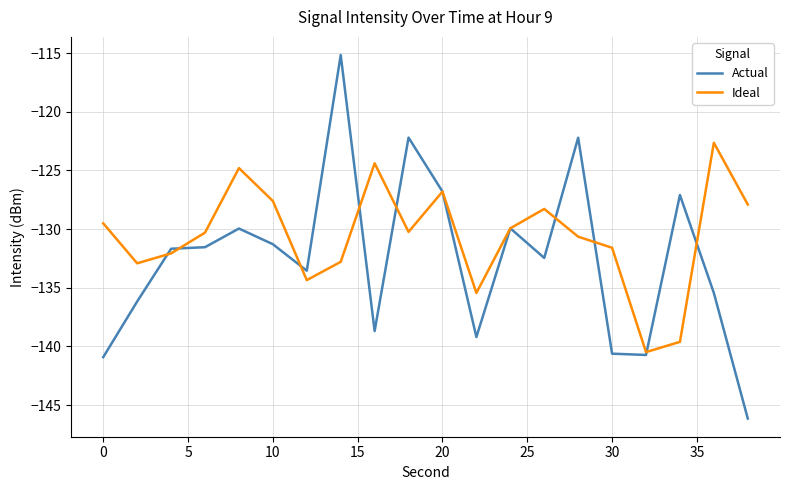

Which series has the largest total across all categories?

Ideal